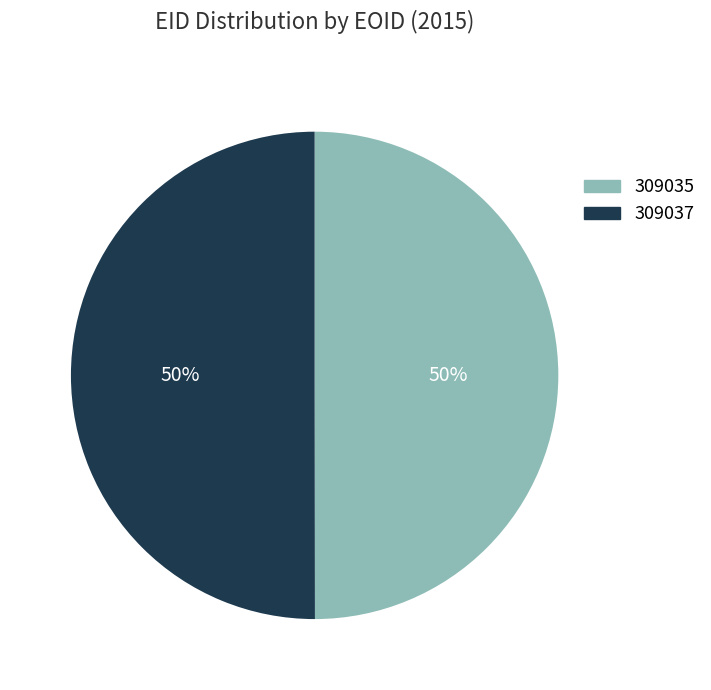

To the nearest percent, what portion does 309037 represent?

50%